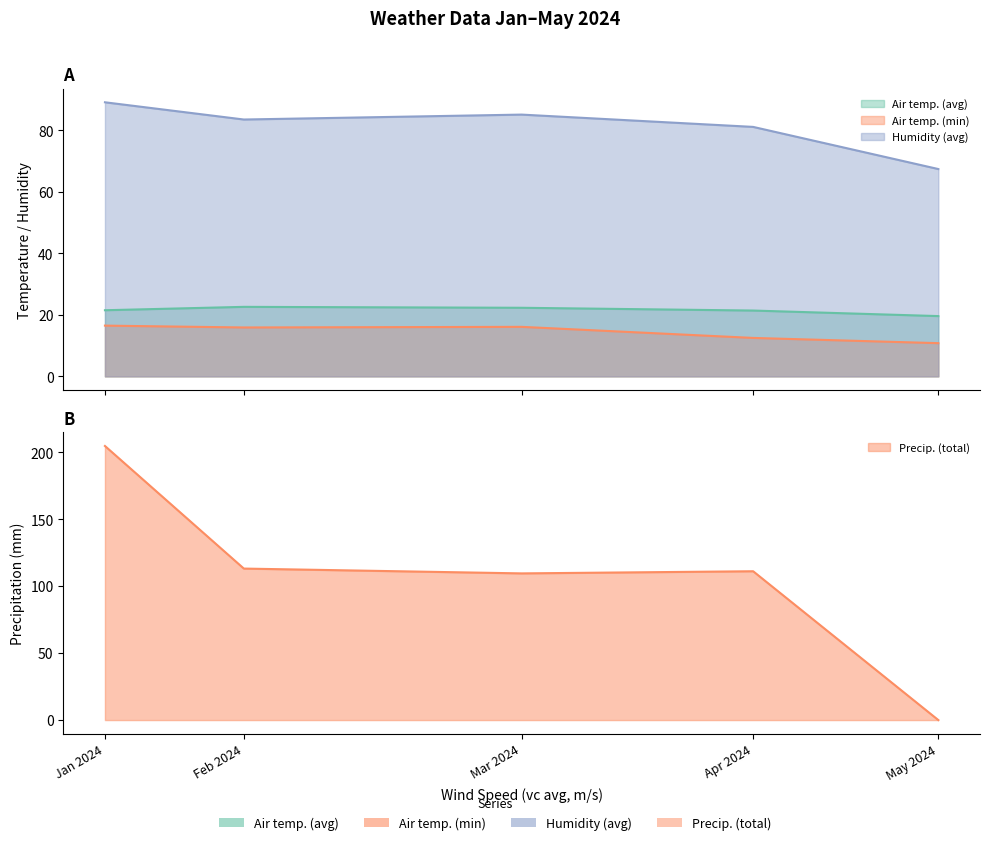

True or false: Air temp. (min) and Air temp. (avg) intersect in this chart.

False